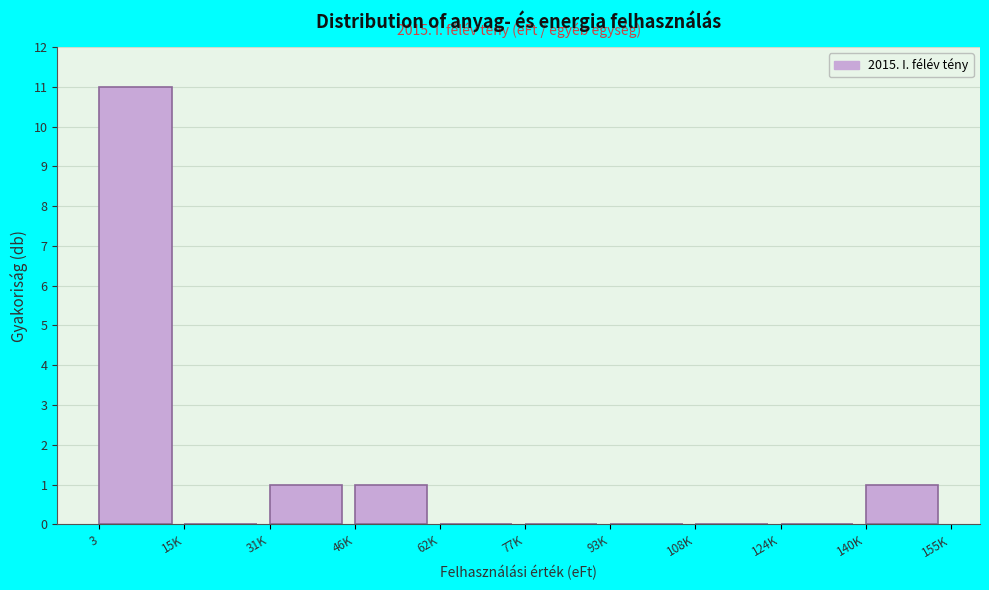

Reading left to right, extract all data points from this chart.

3=11	15K=0	31K=1	46K=1	62K=0	77K=0	93K=0	108K=0	124K=0	140K=1